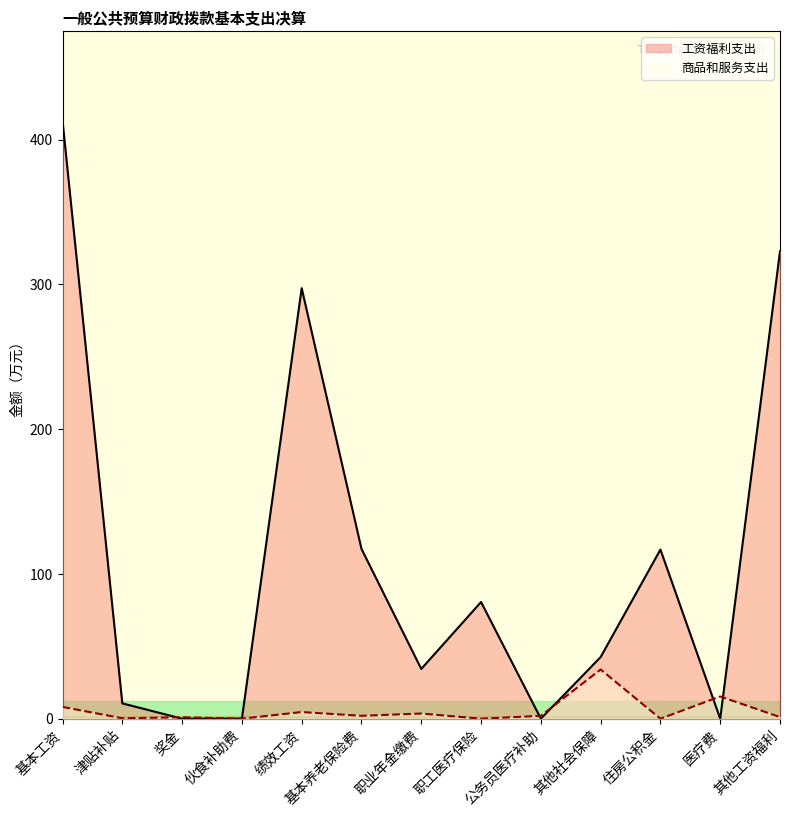

True or false: there are more than 0 points higher than both neighbors.

True